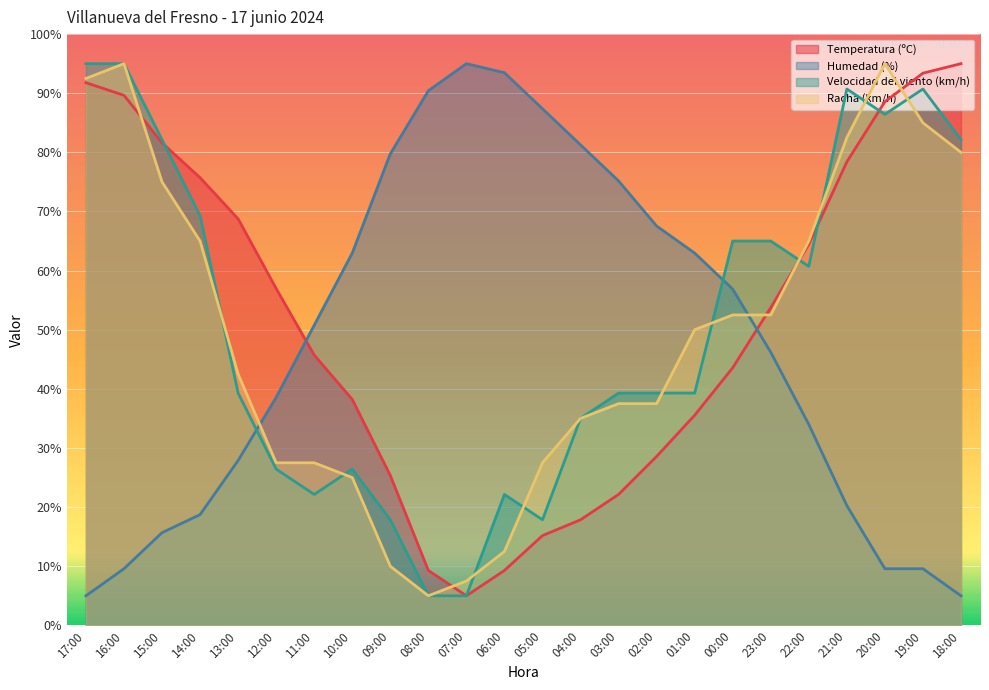

At which label does Racha (km/h) first exceed 50?

17:00